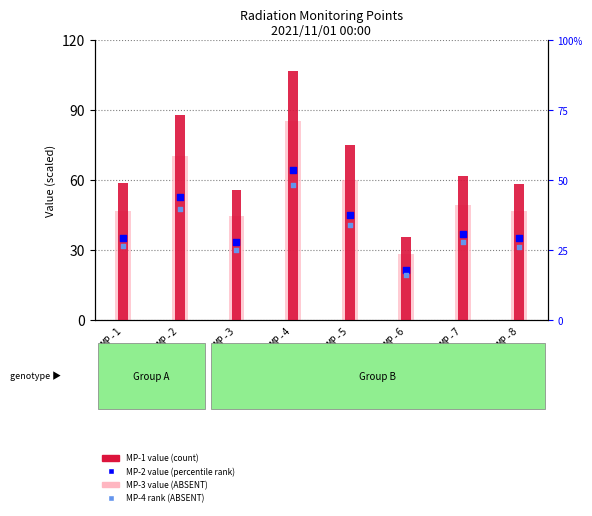

At which category is the sum across all series the highest?

MP-4